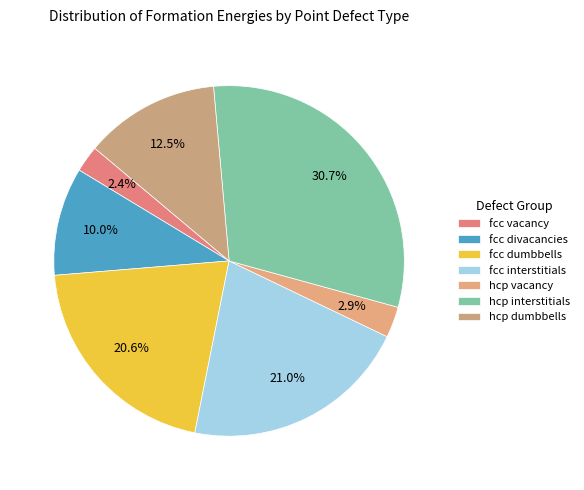

To the nearest percent, what is the difference between the largest and smallest slice percentages?

28%